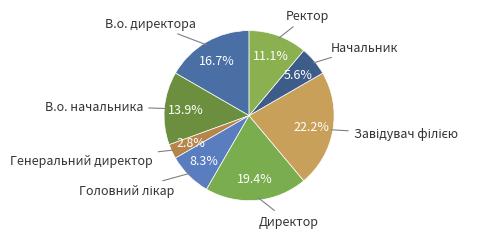

Which category has the smallest portion of the pie?

Генеральний директор